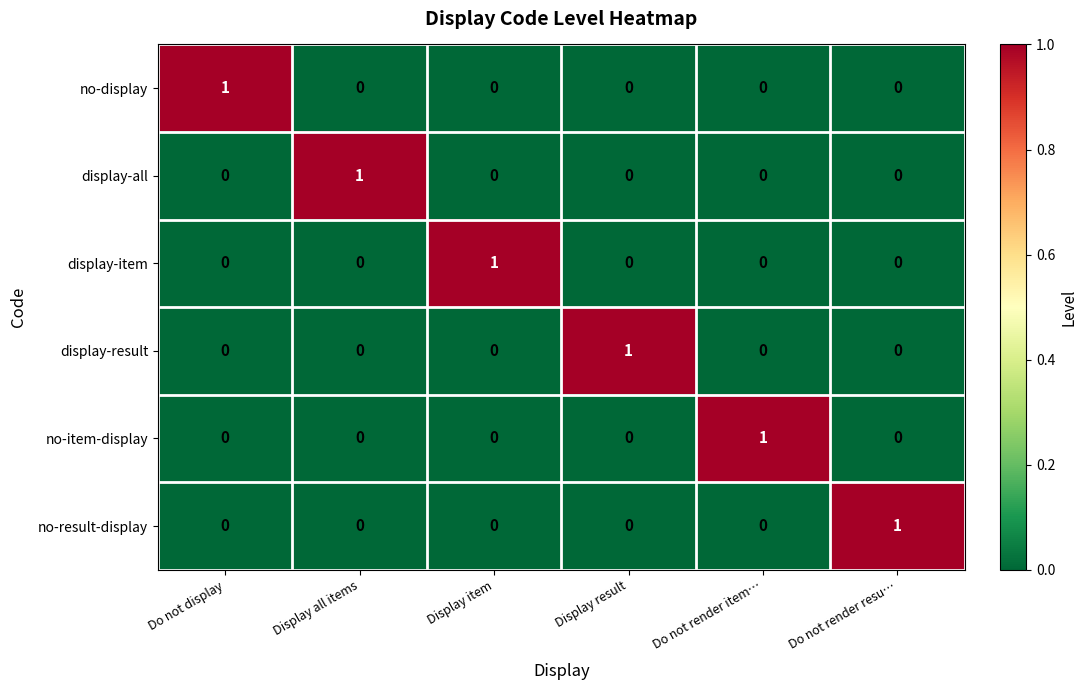

The no-result-display series shows 1 at Do not render resu…. True or false?

True